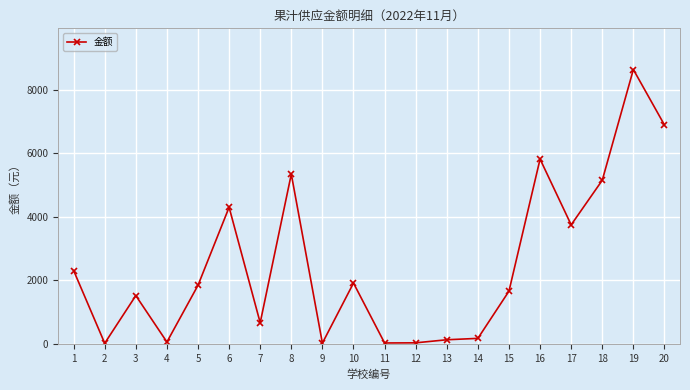

Where is the data nearest to the value 4329?

6